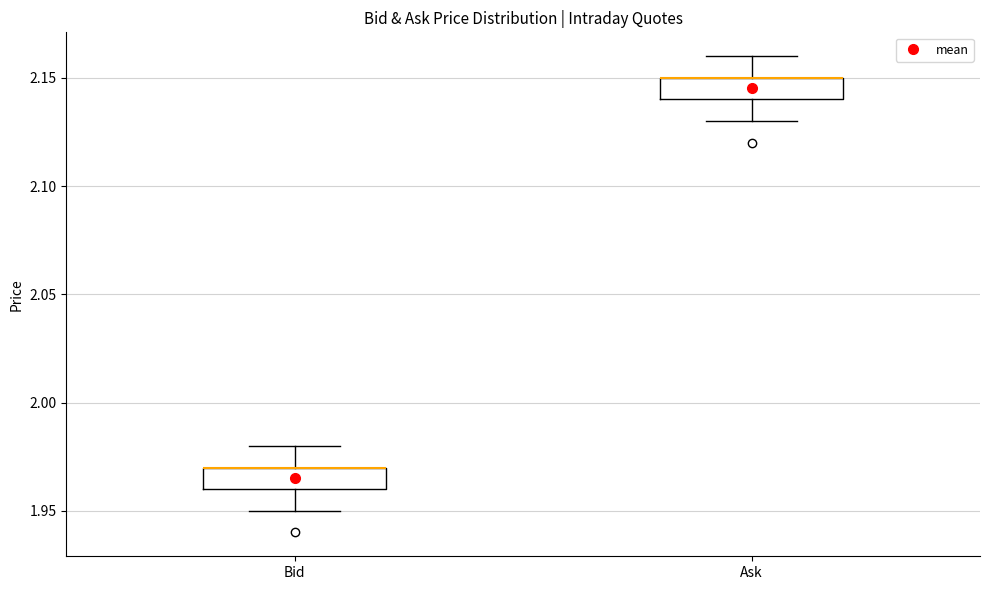

Where is the lower edge of the box for Bid on the y-axis? The values are not printed on the chart, so give them approximately, as read against the axis.

1.96